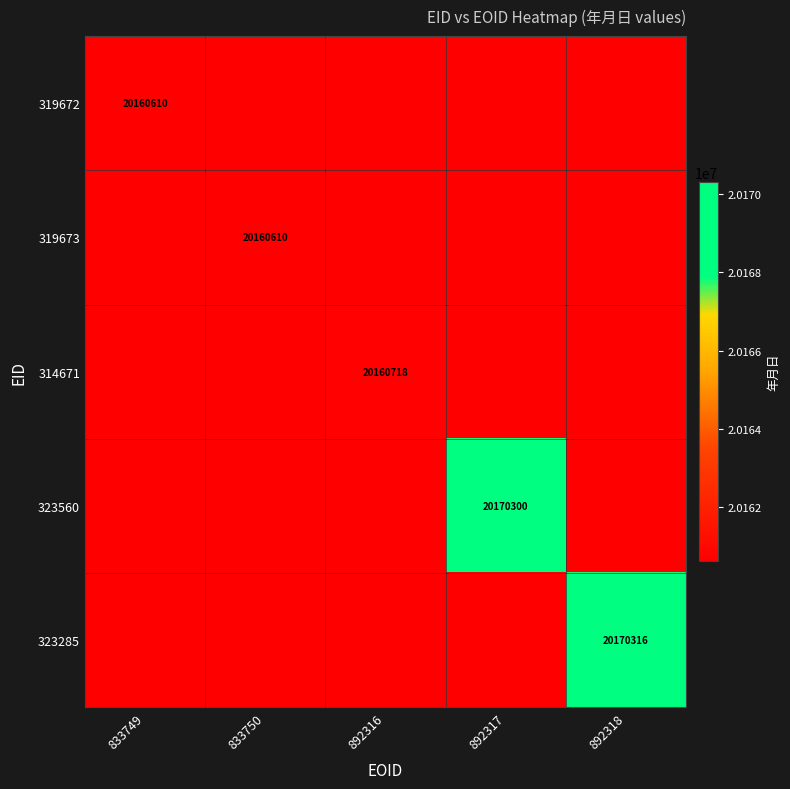

Count the number of categories in the chart.

5